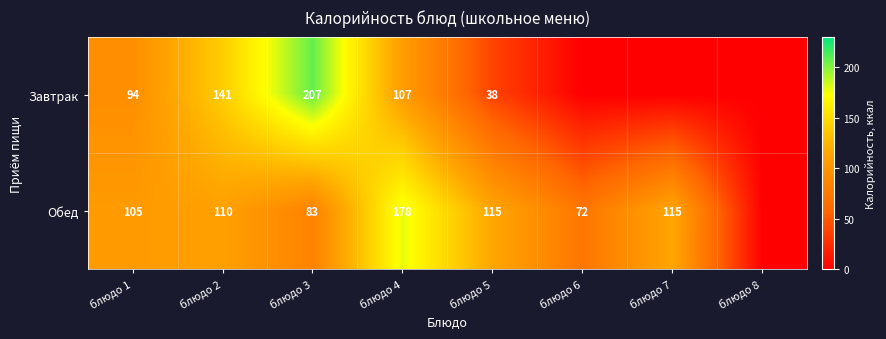

What is the sum of the Обед values at блюдо 6 and блюдо 7?

187